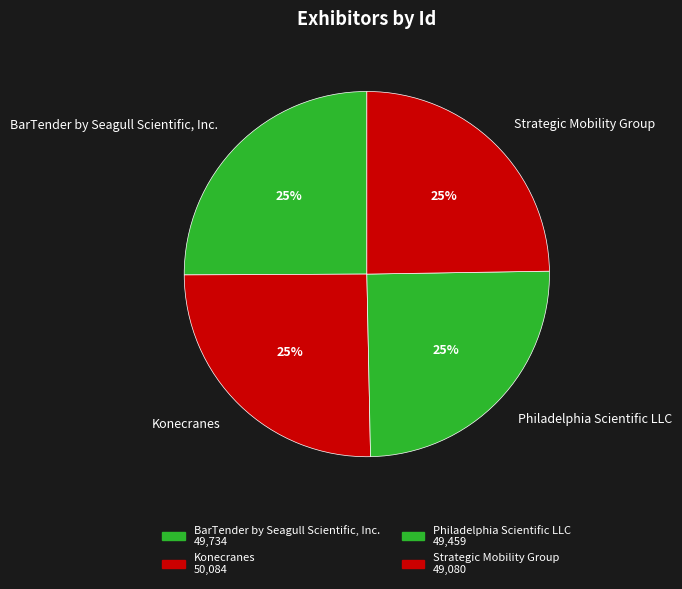

To the nearest percent, what is the combined percentage of Konecranes and BarTender by Seagull Scientific, Inc.?

50%